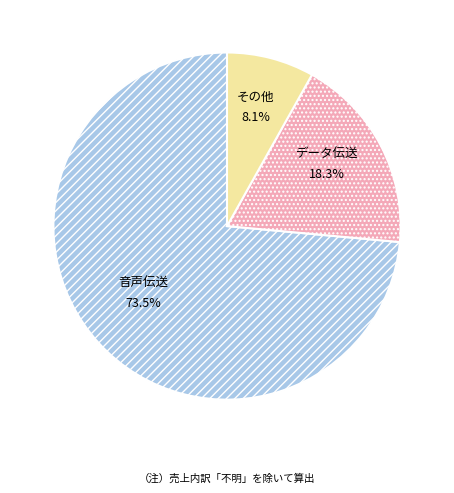

Is there a majority slice in this chart?

Yes